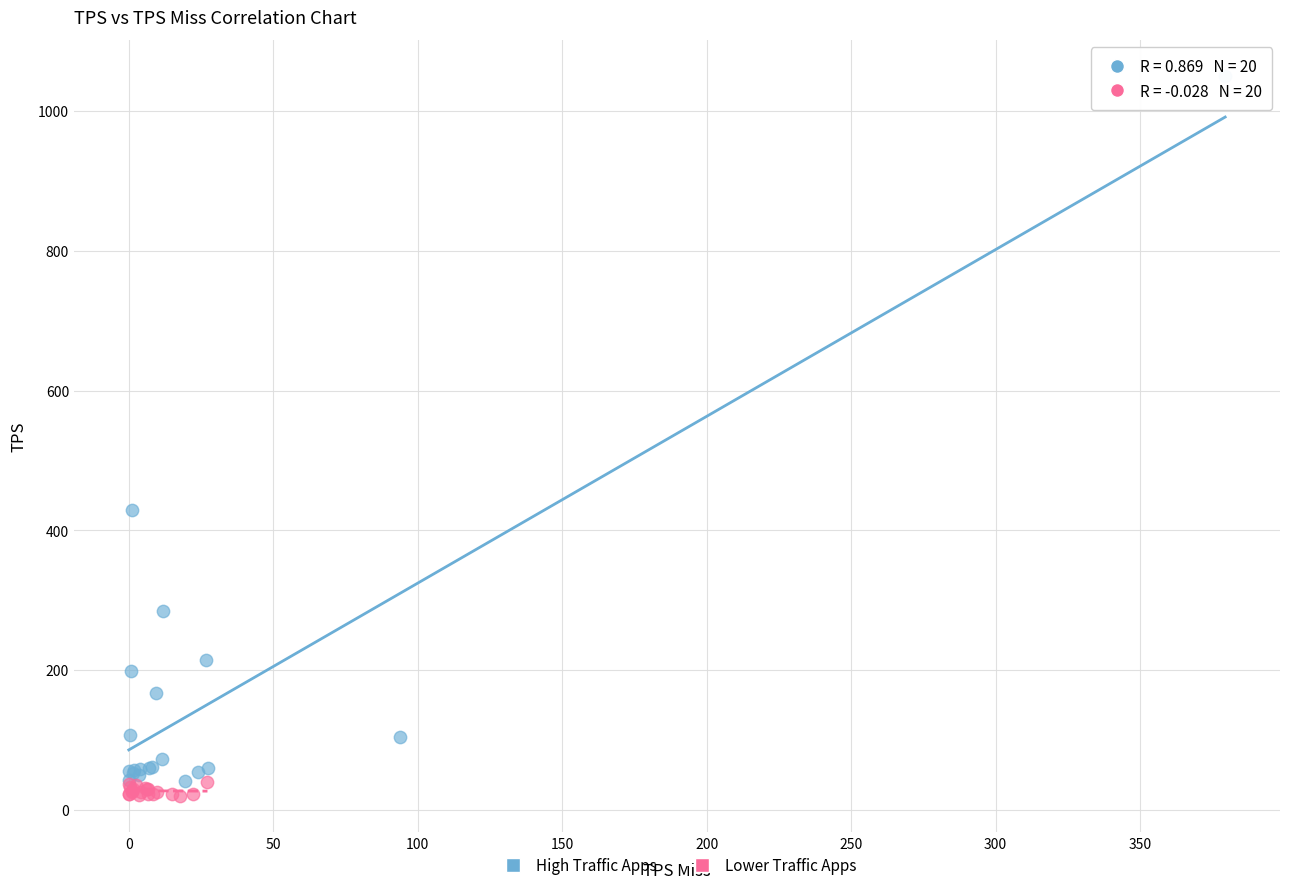

Which series reaches the maximum Y coordinate?

High Traffic Apps